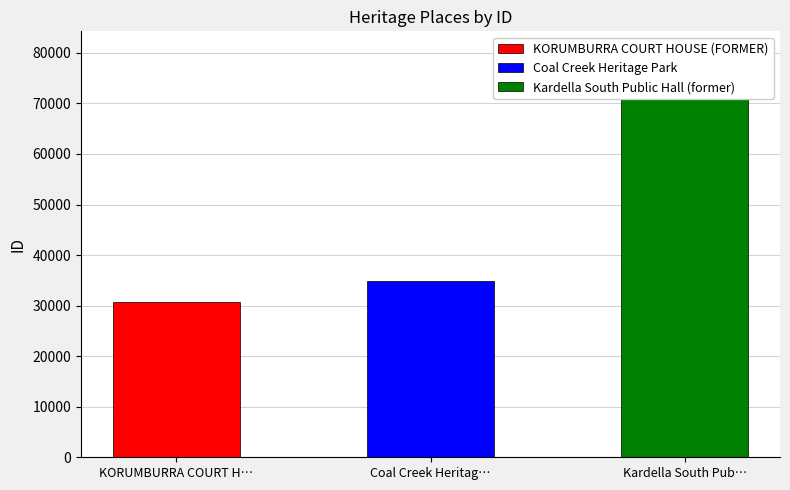

Which category has the lowest value across all series?

KORUMBURRA COURT HOUSE (FORMER)